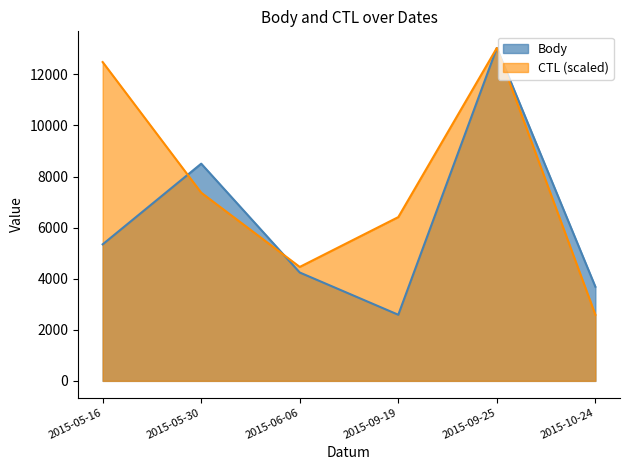

How many interior local peaks does the CTL series have?

1